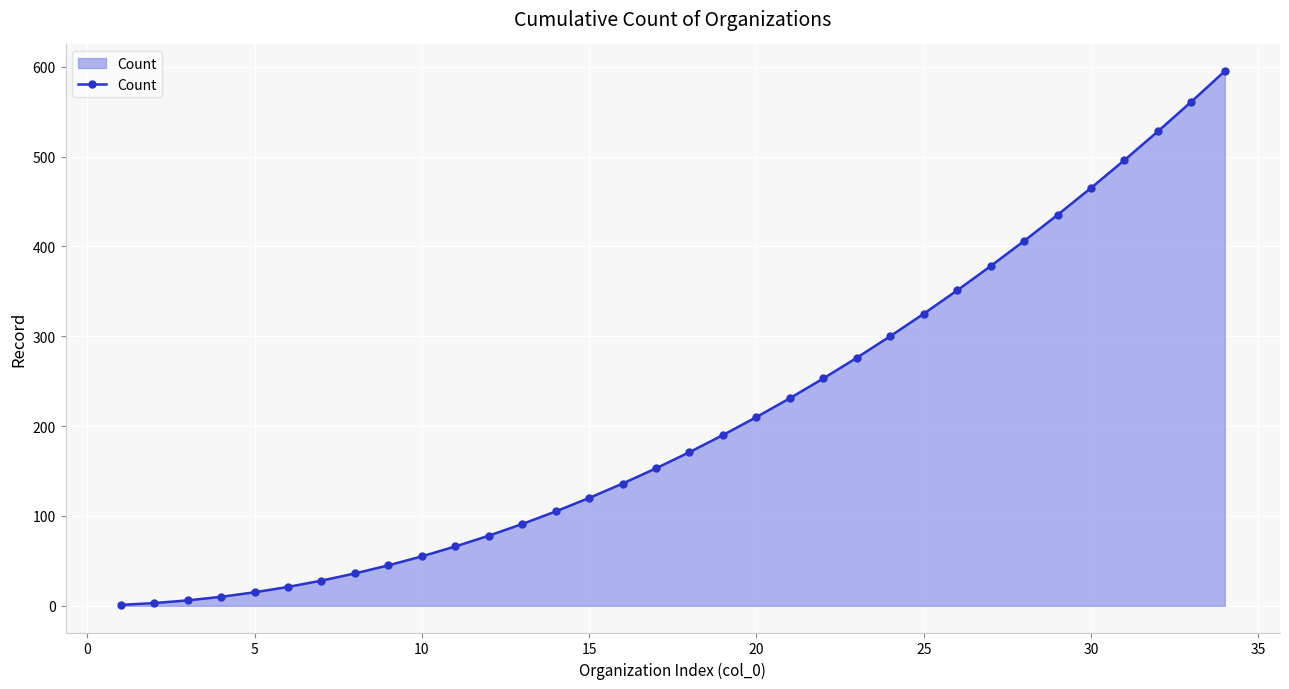

What is the maximum value shown in the chart?

595